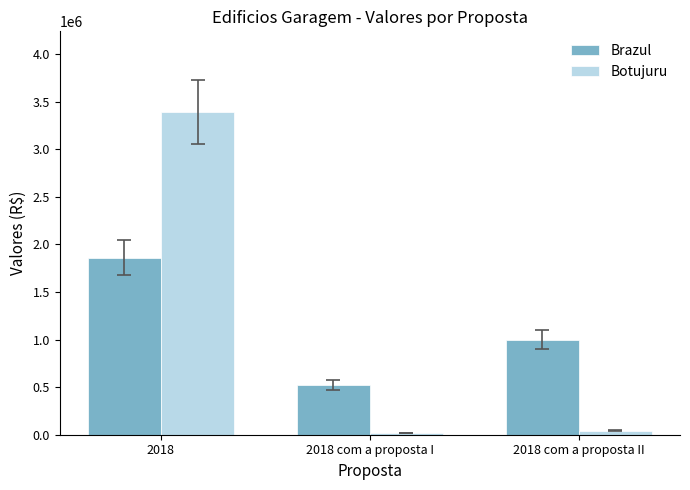

What is the value of the Brazul bar at the 1st from the left?

1860927.5